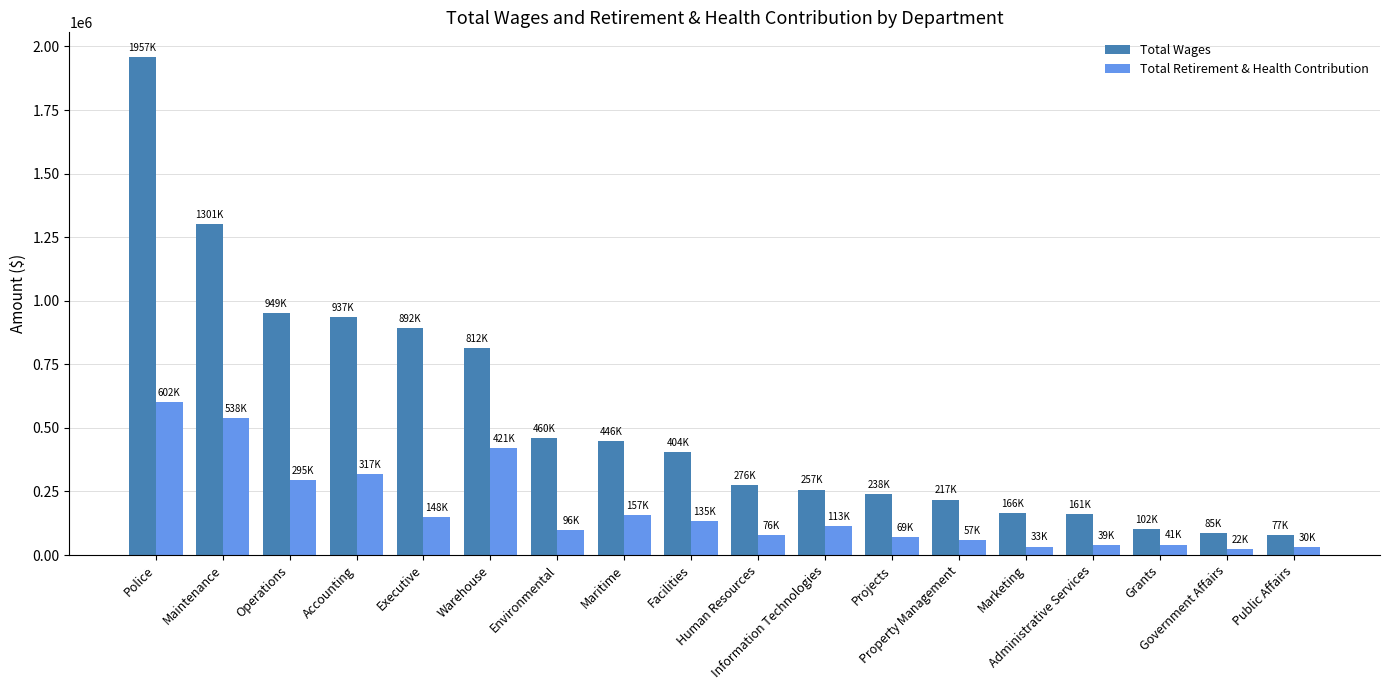

What is the highest value of the Total Retirement & Health Contribution series?

602179